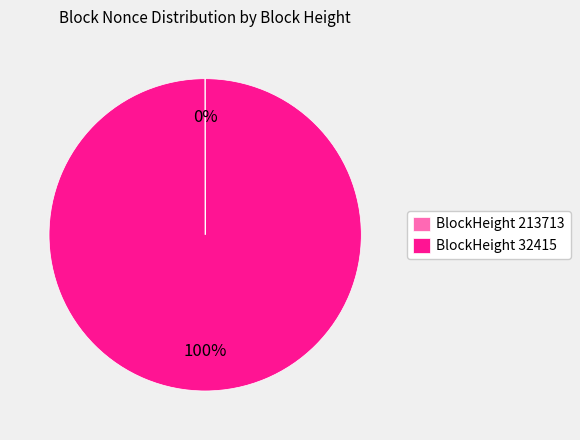

To the nearest percent, what percentage of the pie is BlockHeight 32415?

100%